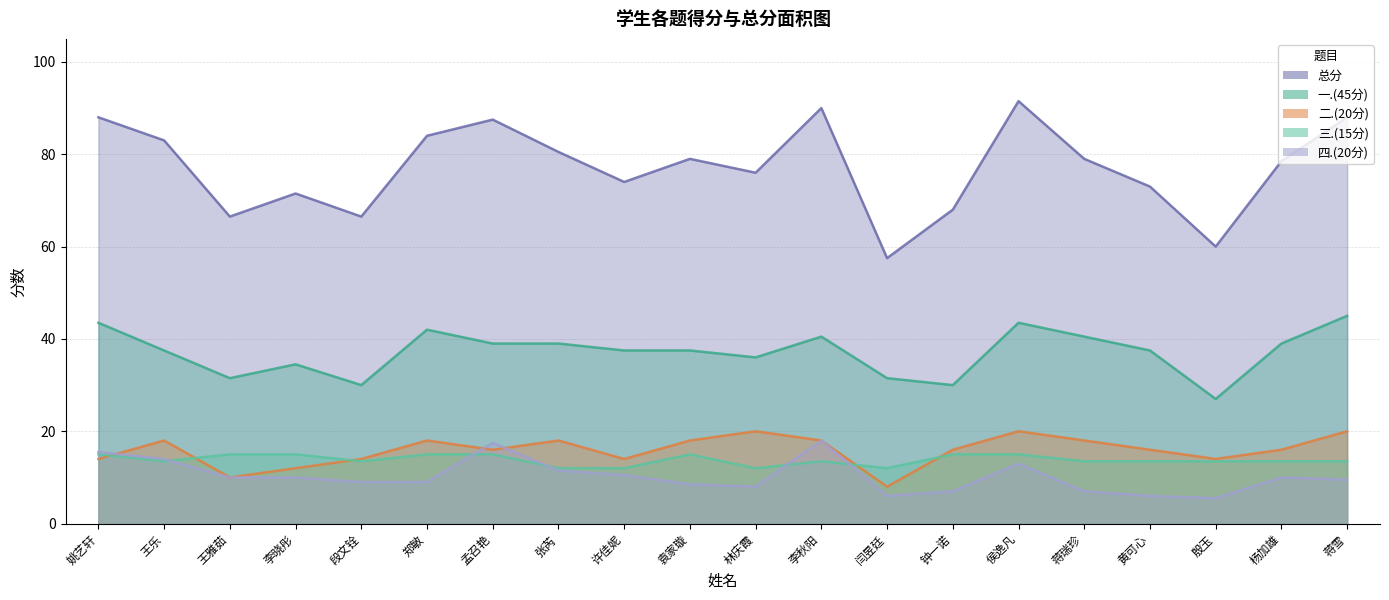

At which label is 二.(20分) closest to 14?

姚艺轩